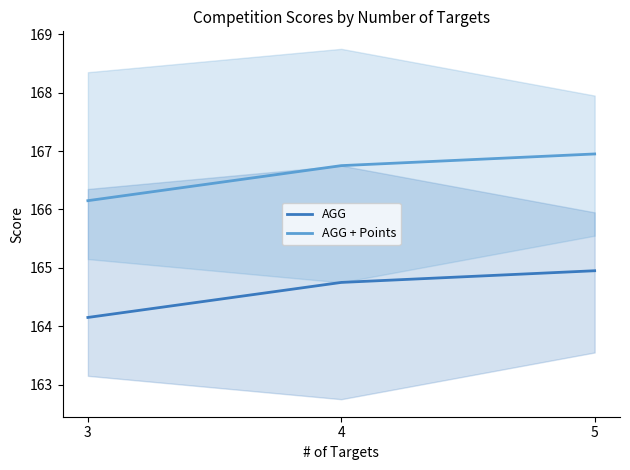

Reading left to right, transcribe all the data shown in this chart.

AGG: 3=164.2	4=164.8	5=164.9
AGG + Points: 3=166.2	4=166.8	5=166.9